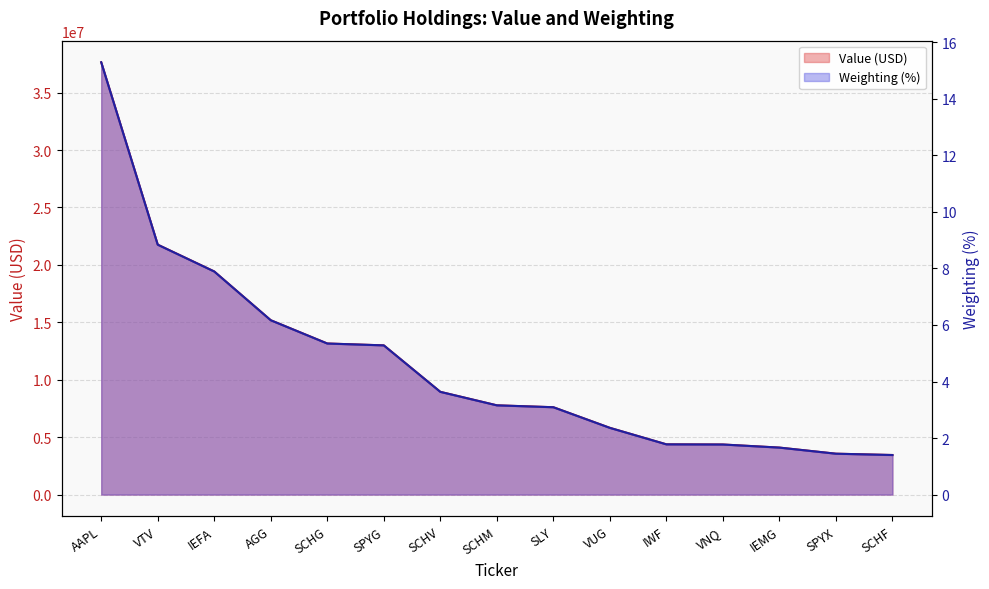

What position from the right is SCHG?

11